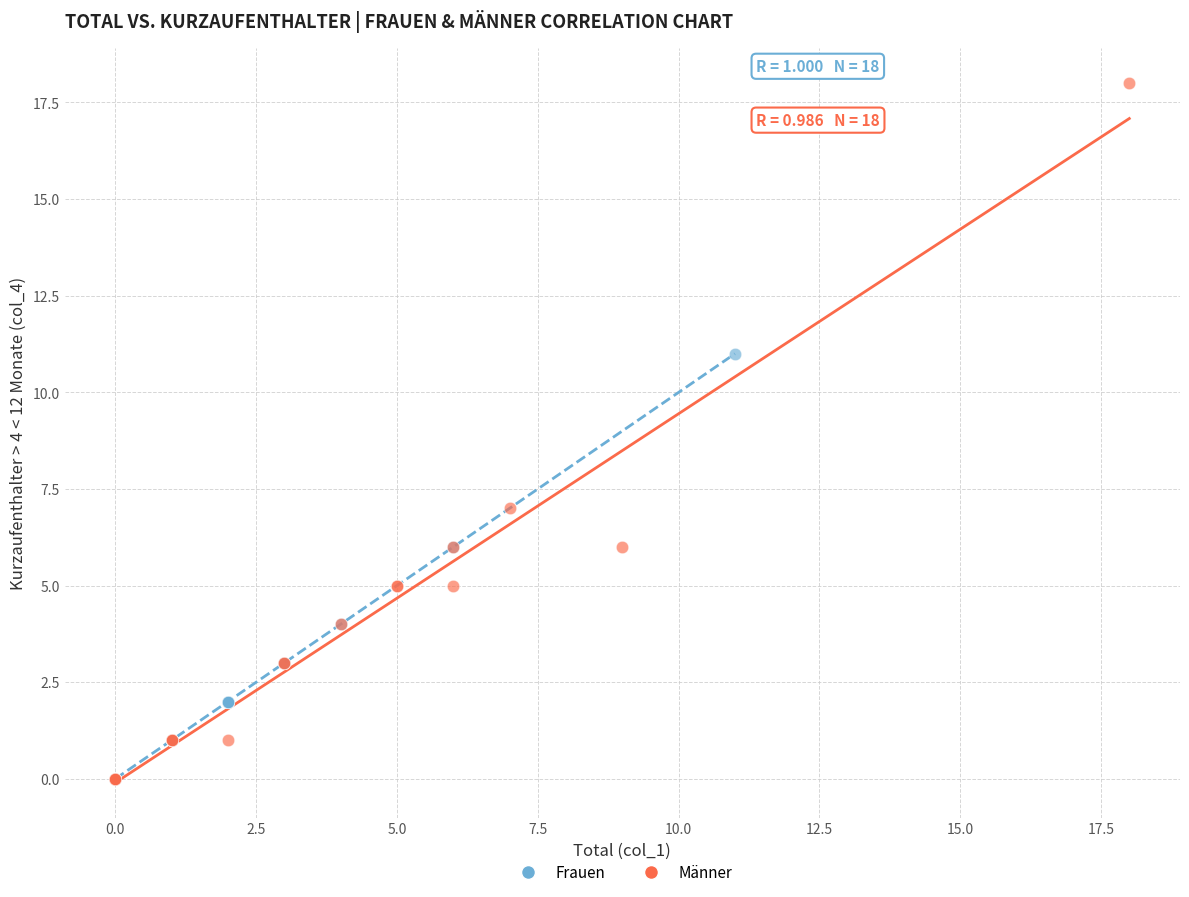

Which series contains the highest Y value?

Männer